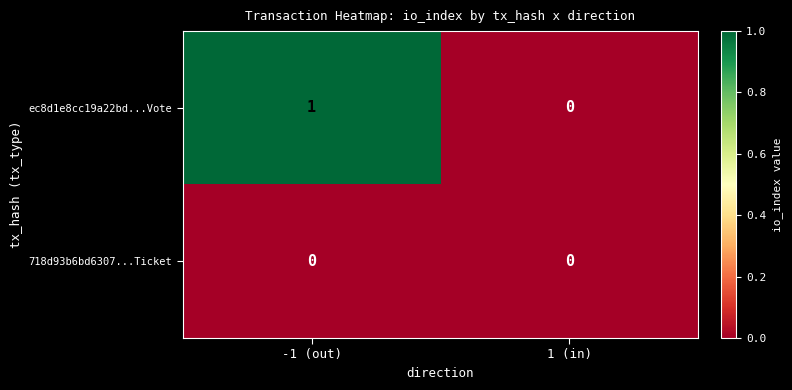

Which series has the widest spread of values?

ec8d1e8cc19a22bd...Vote